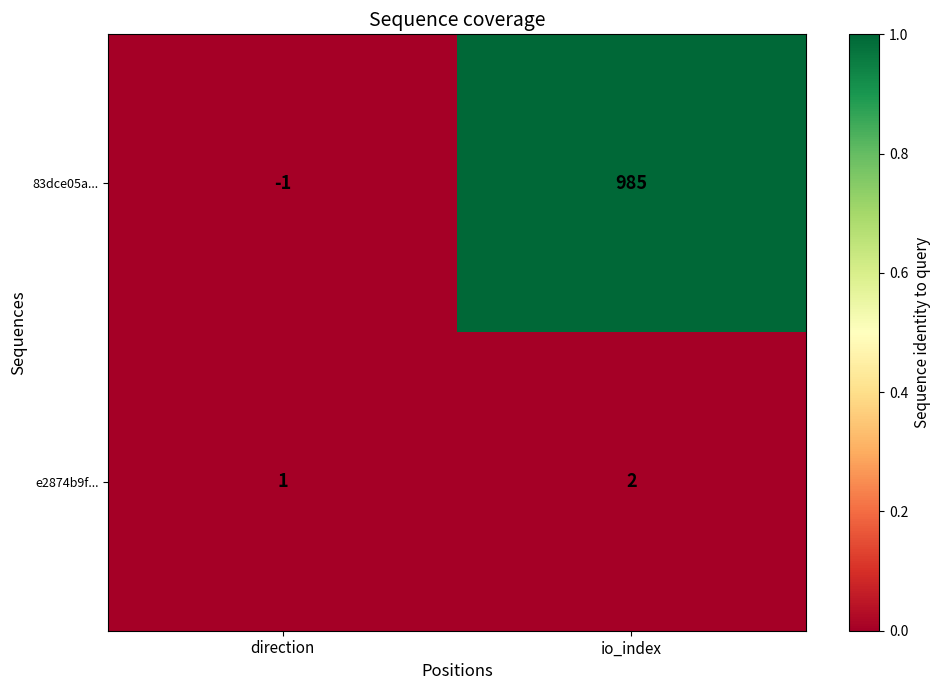

List the series in order of their overall mean, highest first.

83dce05a..., e2874b9f...